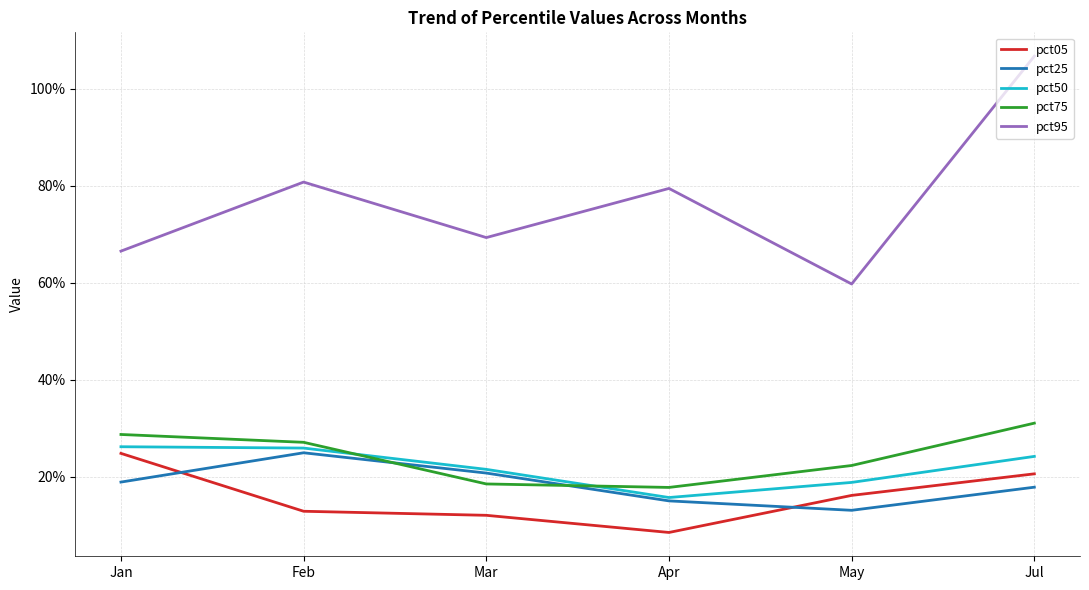

Is it true that pct50 equals 0.2 at Jul?

True